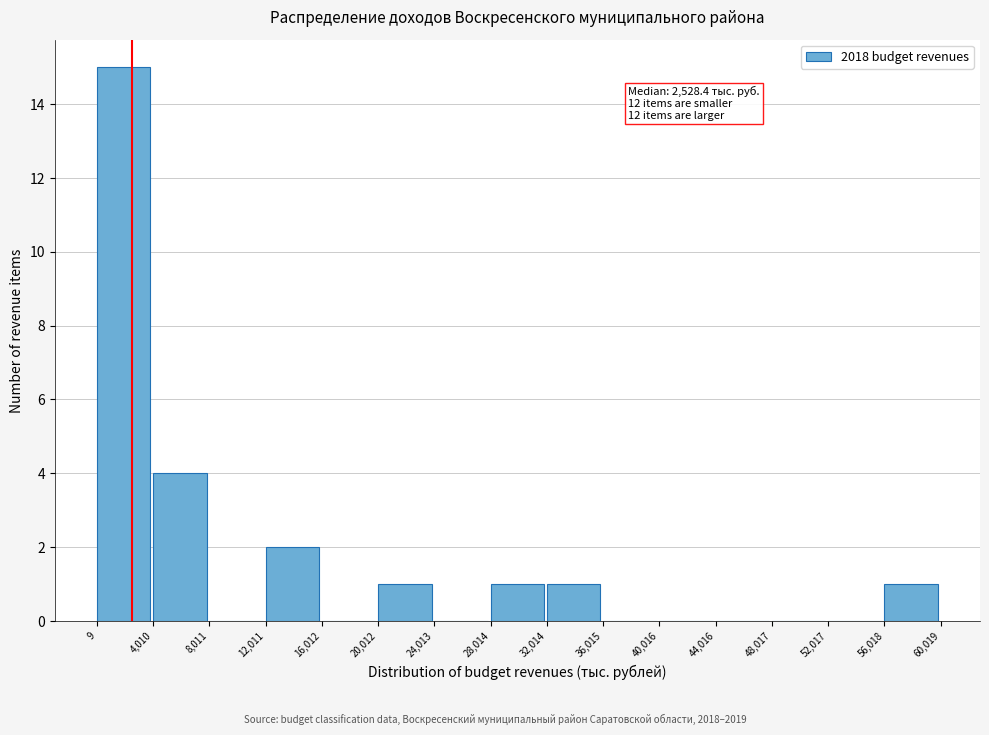

Over which range of the x-axis is the bar tallest?

9 to 4,010